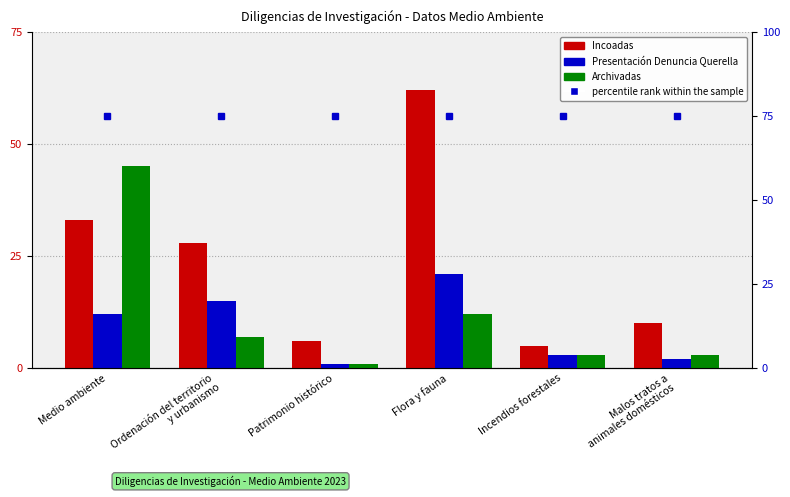

True or false: Archivadas has a value of 3 at Malos tratos a
animales domésticos.

True